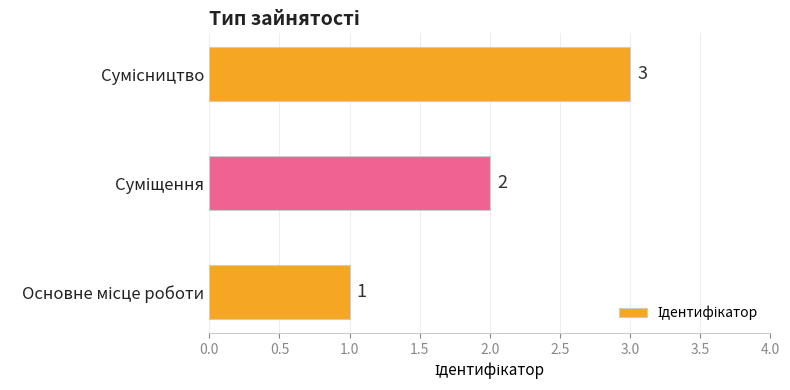

How many data points are less than 2?

1